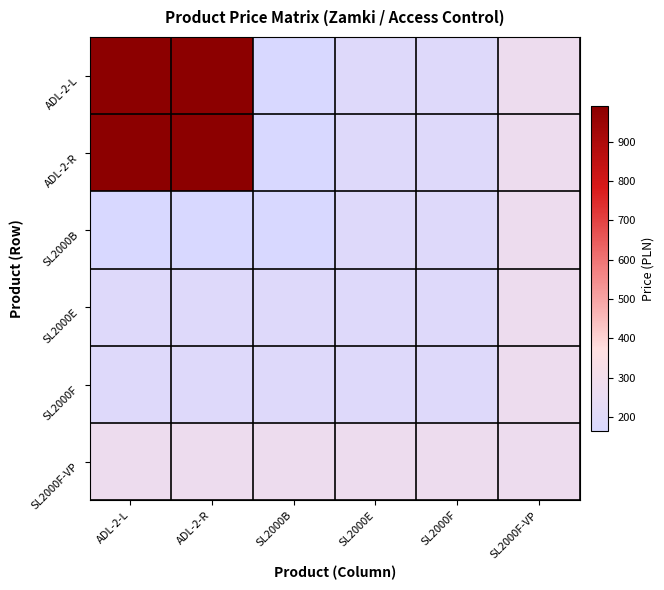

Reading left to right, what are all the values shown in this chart?

ADL-2-L: ADL-2-L=990	ADL-2-R=990	SL2000B=165	SL2000E=195	SL2000F=195	SL2000F-VP=275
ADL-2-R: ADL-2-L=990	ADL-2-R=990	SL2000B=165	SL2000E=195	SL2000F=195	SL2000F-VP=275
SL2000B: ADL-2-L=165	ADL-2-R=165	SL2000B=165	SL2000E=195	SL2000F=195	SL2000F-VP=275
SL2000E: ADL-2-L=195	ADL-2-R=195	SL2000B=195	SL2000E=195	SL2000F=195	SL2000F-VP=275
SL2000F: ADL-2-L=195	ADL-2-R=195	SL2000B=195	SL2000E=195	SL2000F=195	SL2000F-VP=275
SL2000F-VP: ADL-2-L=275	ADL-2-R=275	SL2000B=275	SL2000E=275	SL2000F=275	SL2000F-VP=275